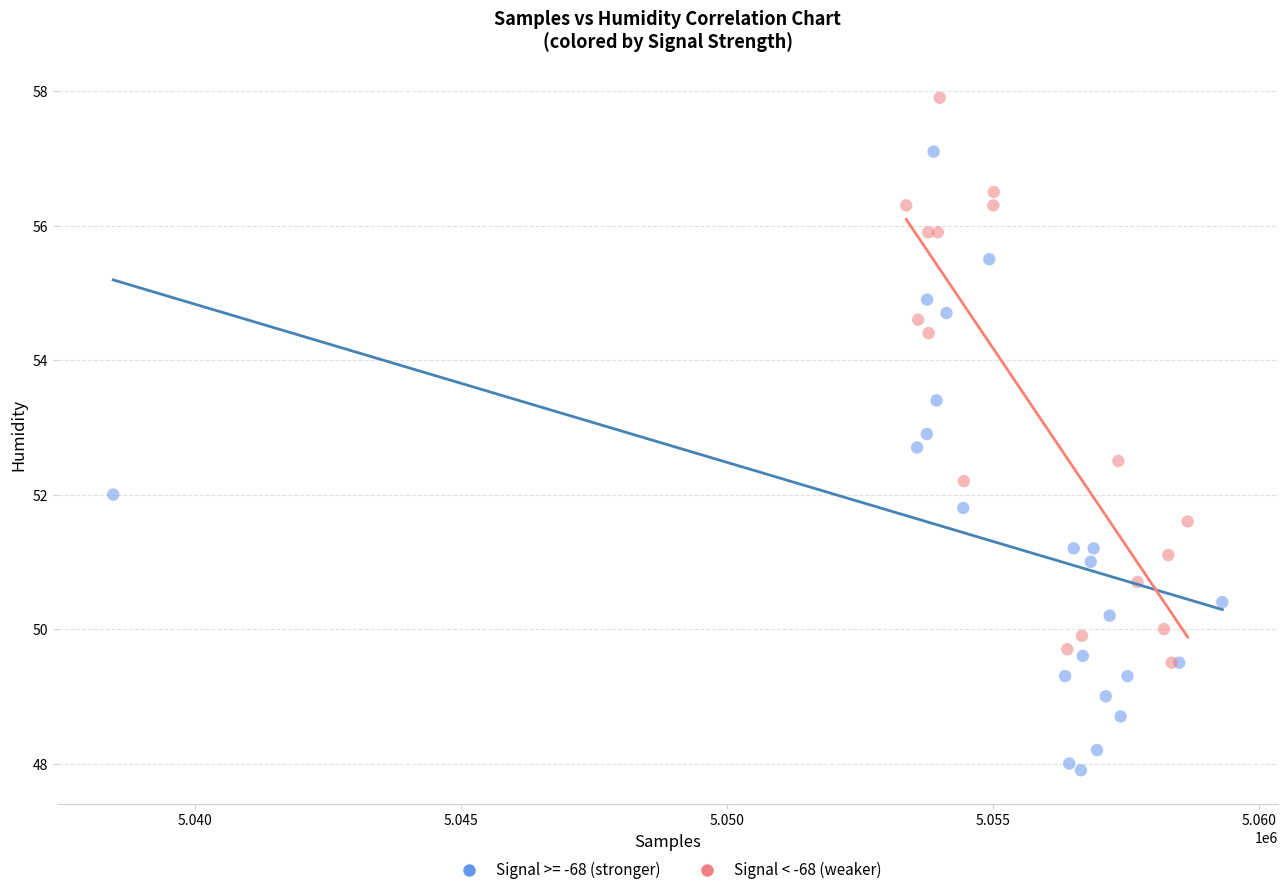

Which series contains the highest Y value?

Signal < -68 (weaker)